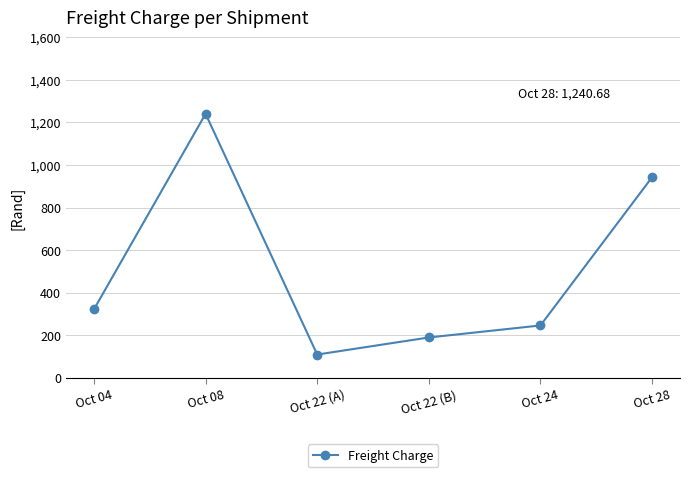

What position from the left is Oct 22 (A)?

3